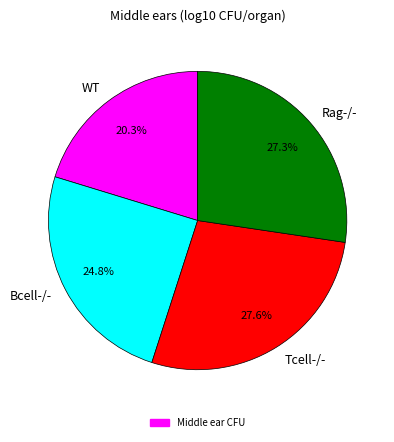

Is there a majority slice in this chart?

No